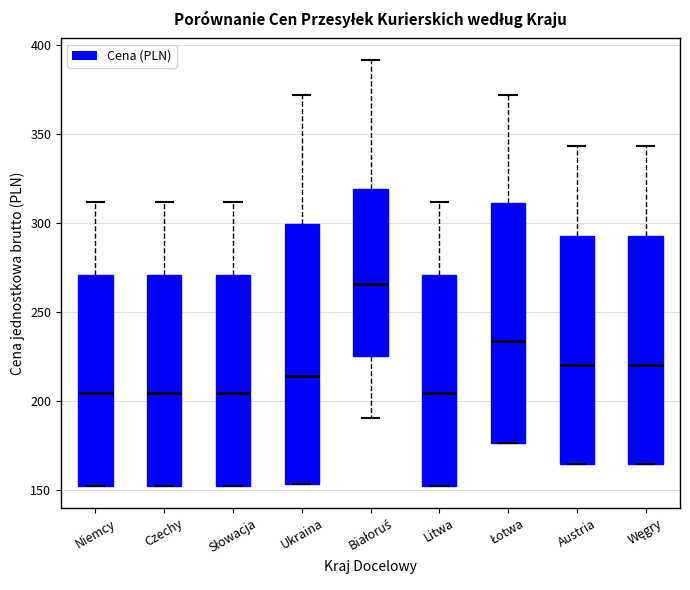

Reading left to right, transcribe this box plot: for each box, give where its median line is, the range the box spans, and where its two whiskers end, as read against the y-axis. The values are not printed on the chart, so give them approximately, as read against the axis.

Niemcy: median 205, box 150 to 270, whiskers 150 to 310
Czechy: median 205, box 150 to 270, whiskers 150 to 310
Słowacja: median 205, box 150 to 270, whiskers 150 to 310
Ukraina: median 215, box 155 to 300, whiskers 155 to 370
Białoruś: median 265, box 225 to 320, whiskers 190 to 390
Litwa: median 205, box 150 to 270, whiskers 150 to 310
Łotwa: median 235, box 175 to 310, whiskers 175 to 370
Austria: median 220, box 165 to 295, whiskers 165 to 345
Węgry: median 220, box 165 to 295, whiskers 165 to 345